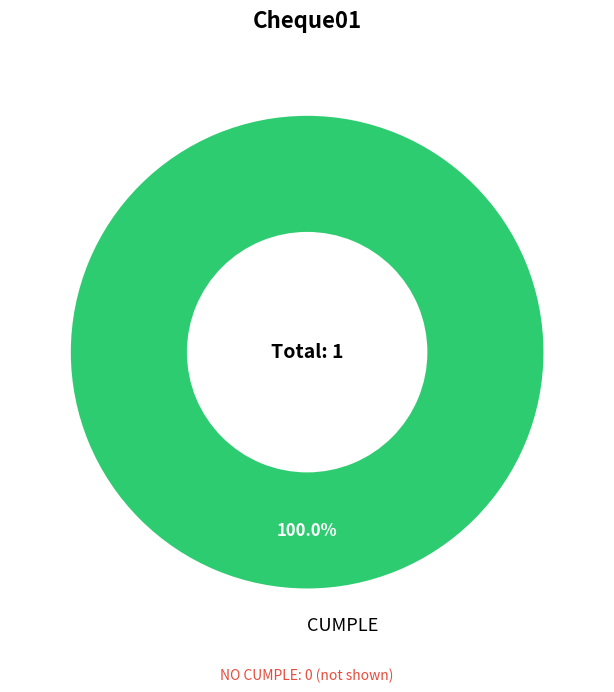

What is the majority slice?

CUMPLE